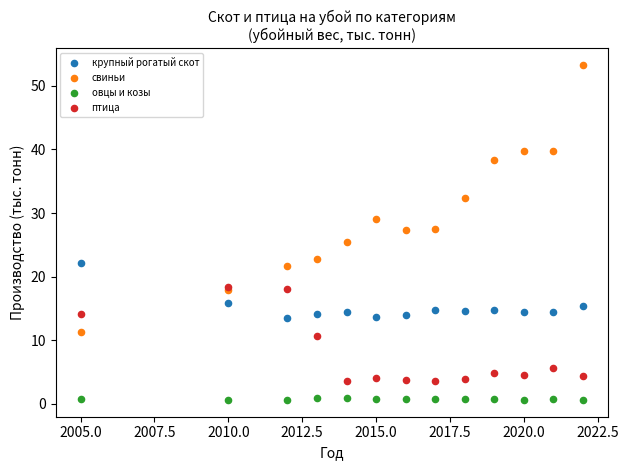

Which series contains the lowest Y value?

овцы и козы